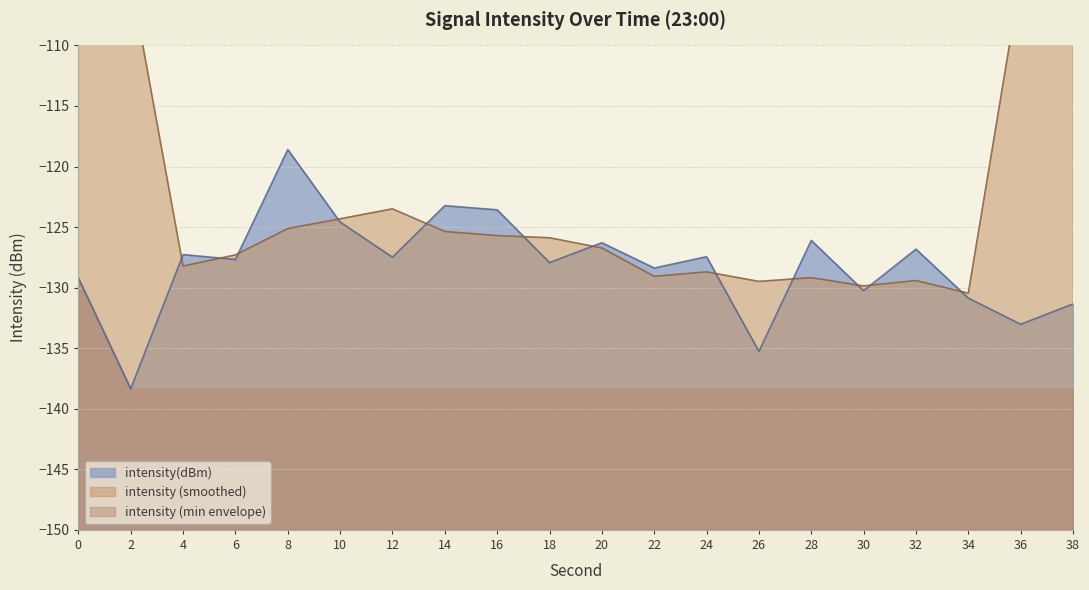

Between 22 and 4, which is larger?

4